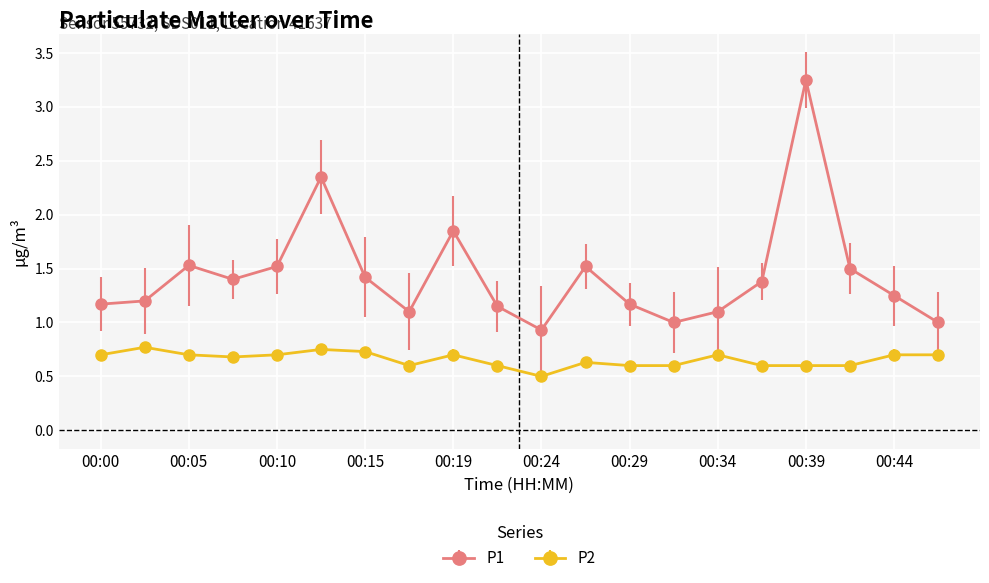

At which label does P1 first exceed 1?

00:00